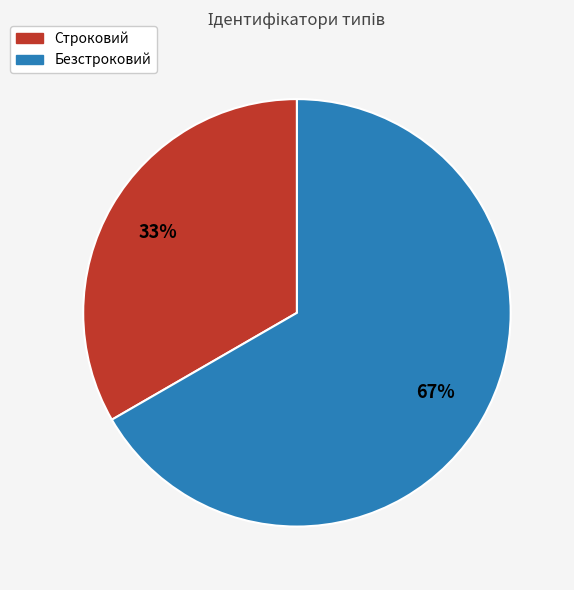

Which slice is the largest?

Безстроковий